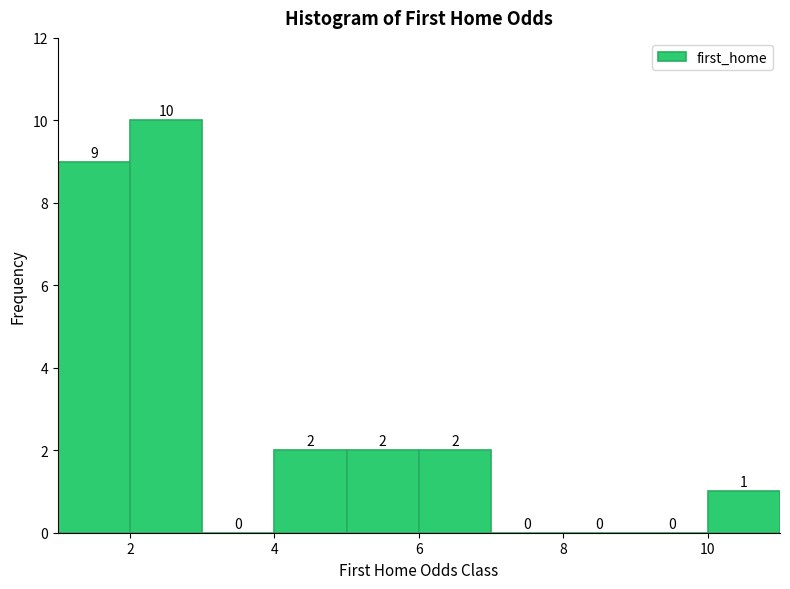

How tall is the bar that spans 2 to 3 on the x-axis?

10